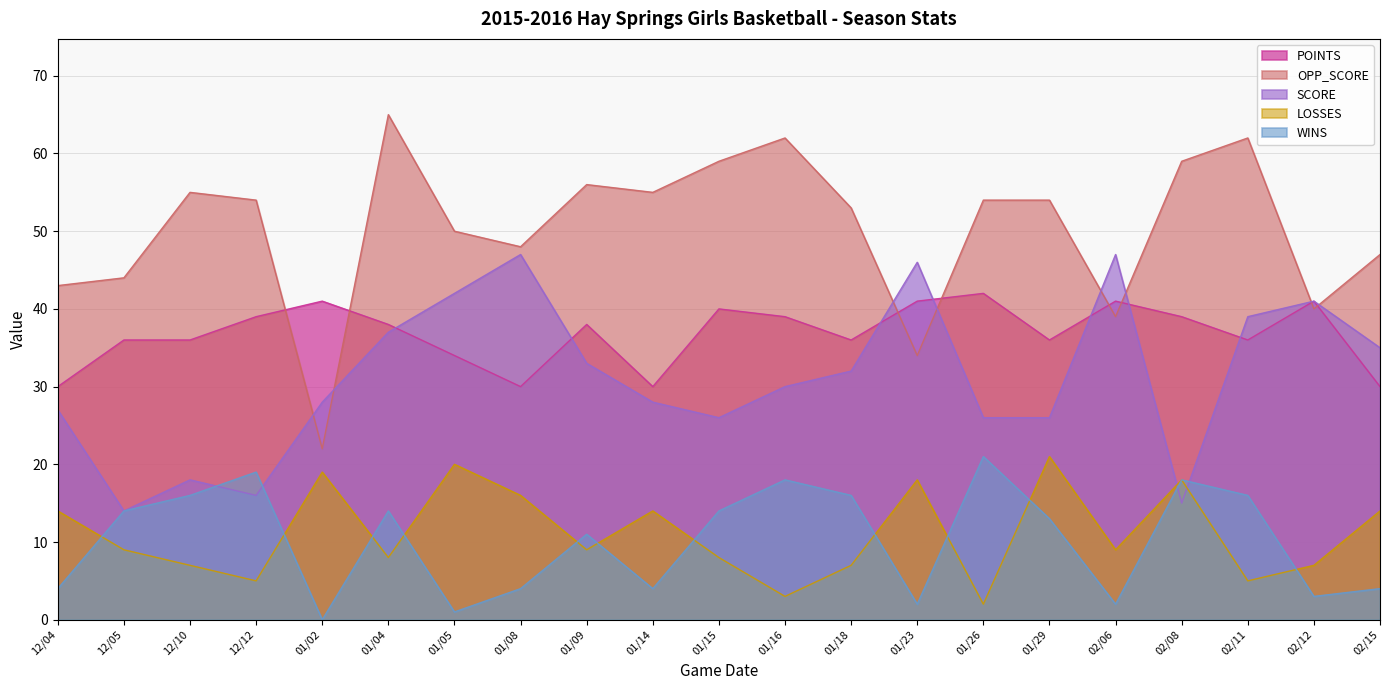

Which series has the widest spread of values?

OPP_SCORE